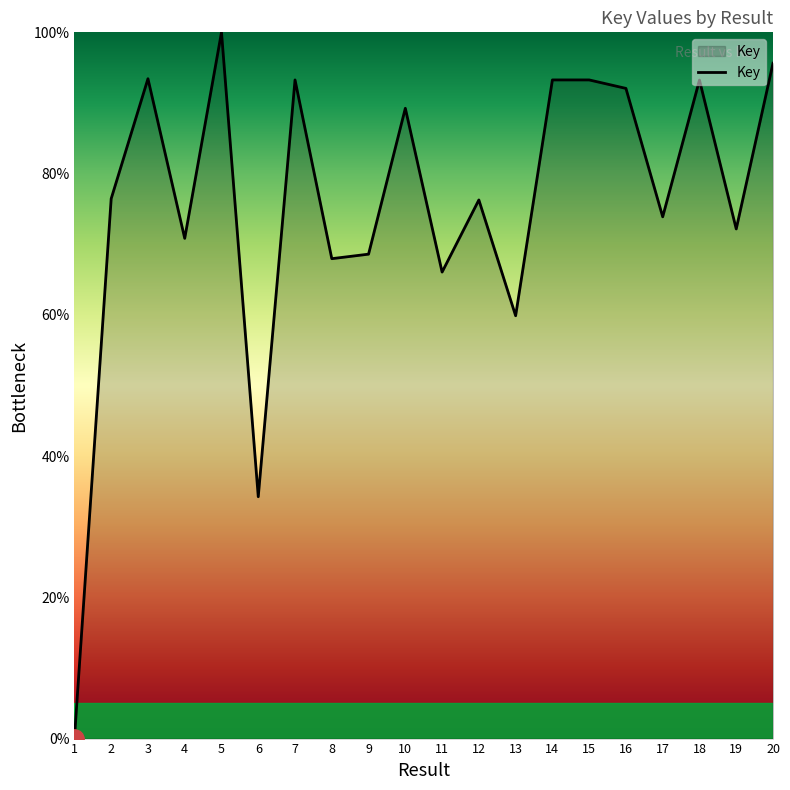

Does the chart have visible grid lines?

No